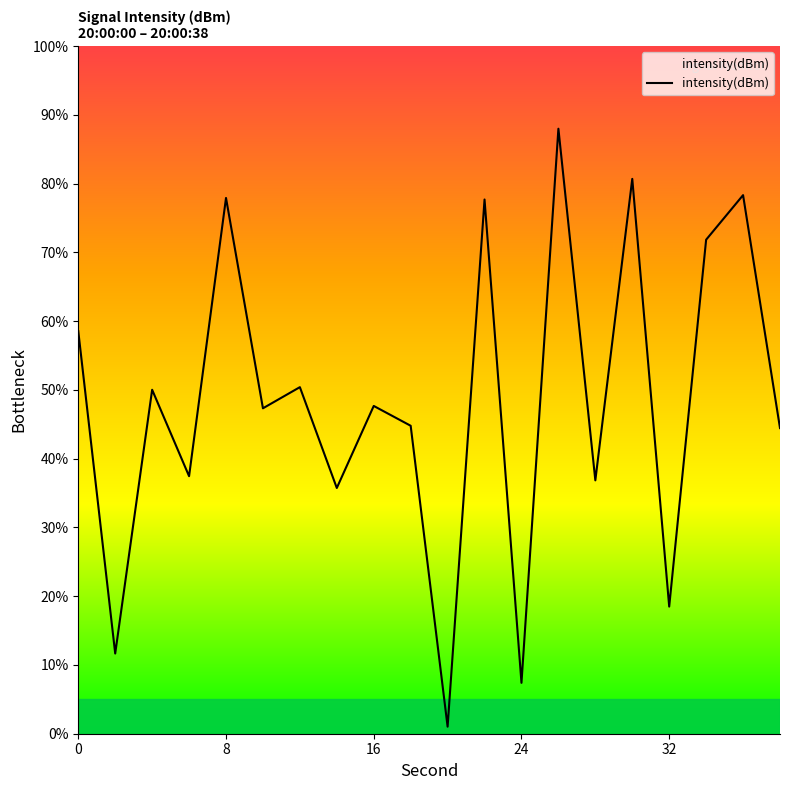

What is the difference between the second highest and second lowest values?

73.3